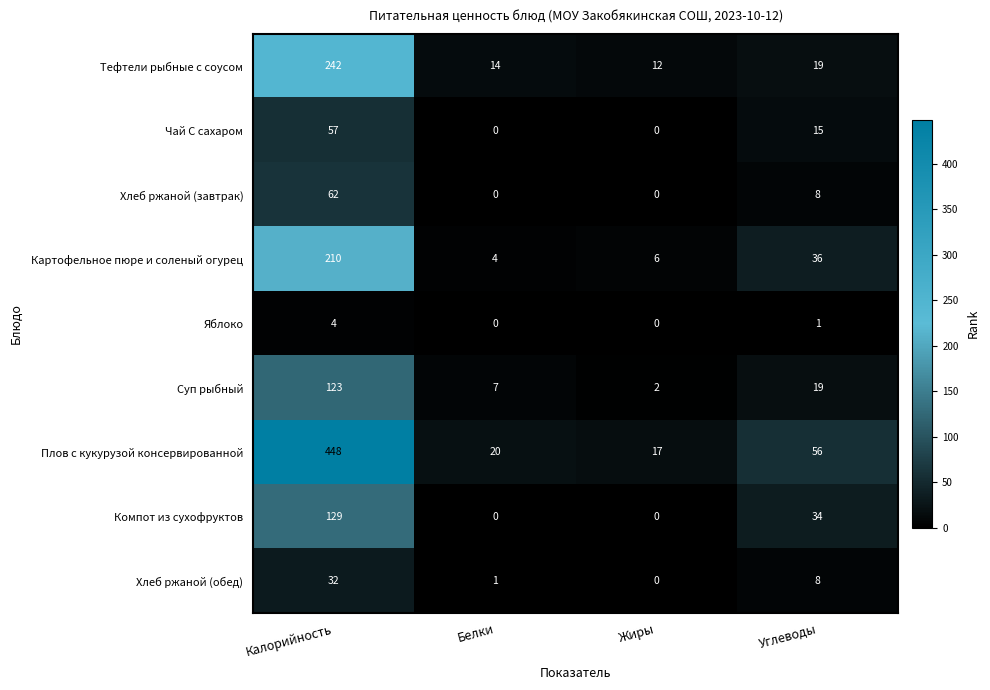

How many distinct data groups are displayed?

9